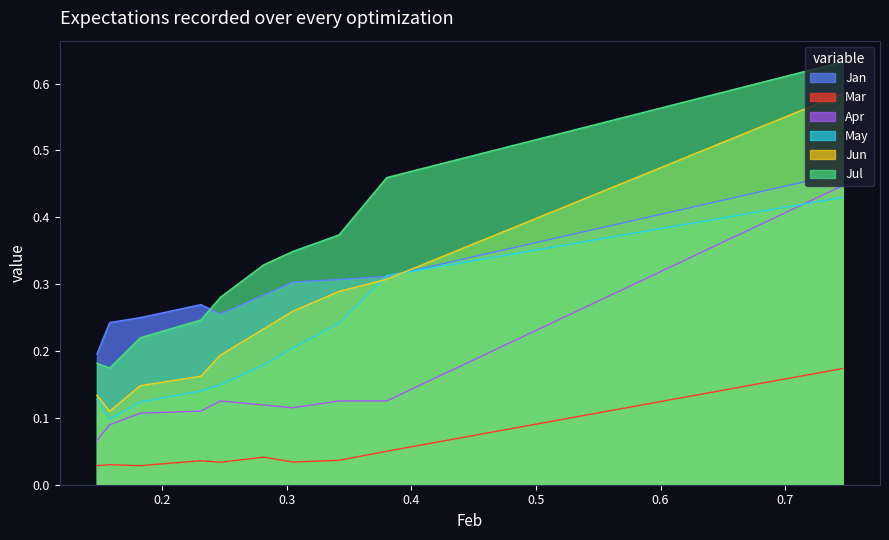

What is the highest value of the May series?

0.4